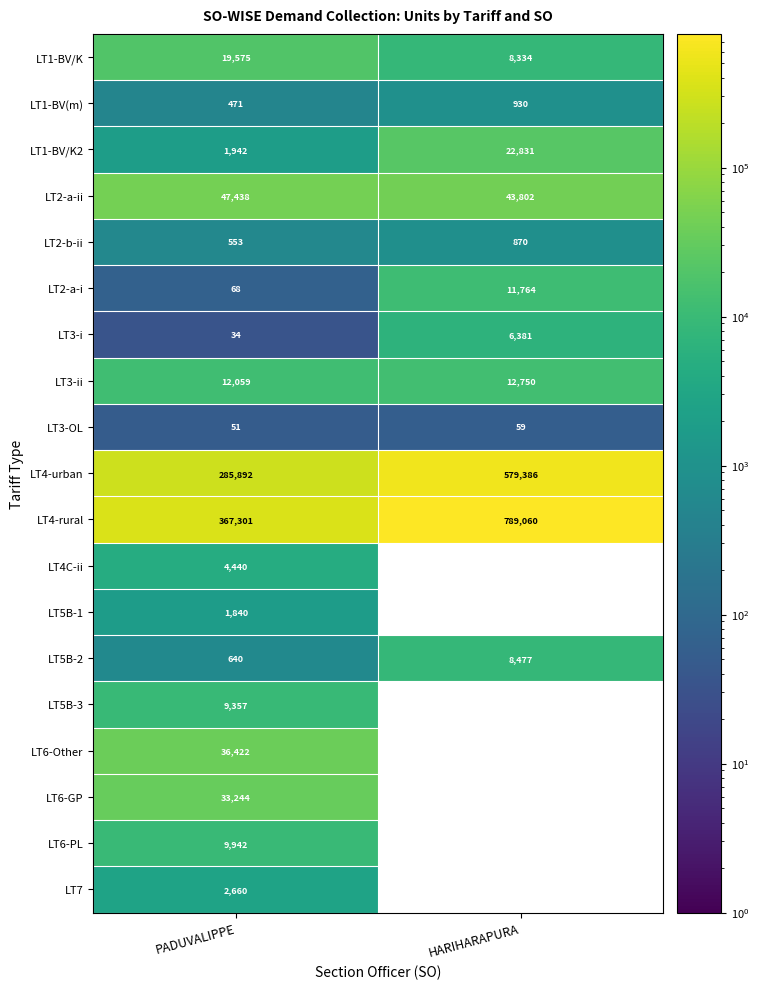

What is the sum of the LT2-b-ii values at HARIHARAPURA and PADUVALIPPE?

1423